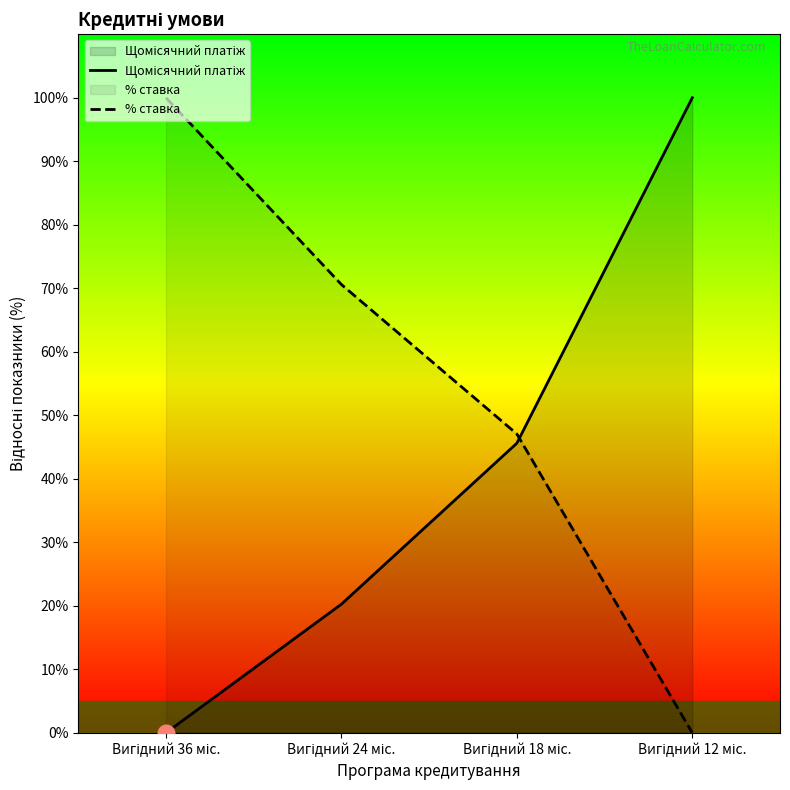

At how many categories does at least one series exceed 6?

4